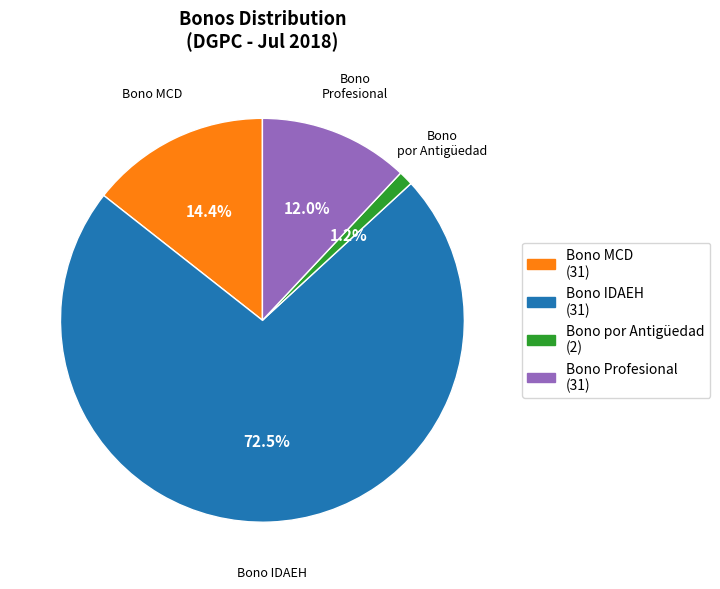

What is the majority slice?

Bono IDAEH (31)